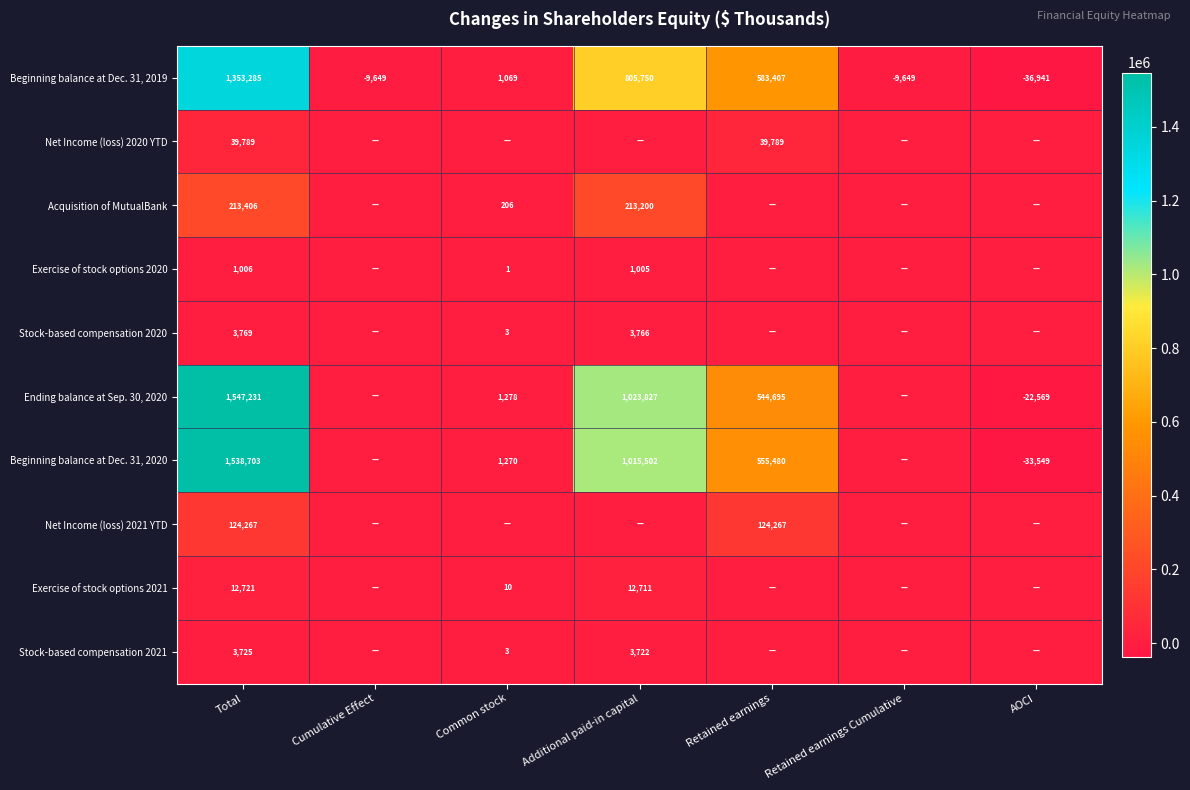

The Acquisition of MutualBank series shows 213200 at Additional paid-in capital. True or false?

True